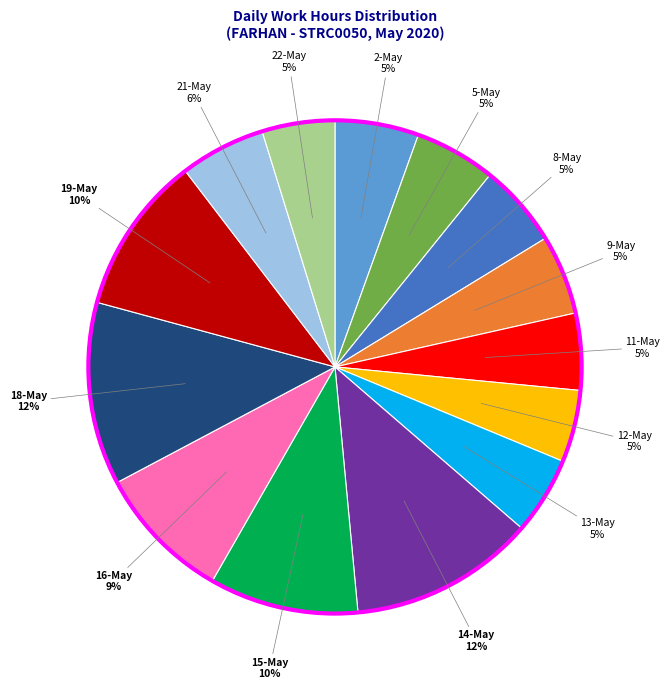

Is there a majority slice in this chart?

No